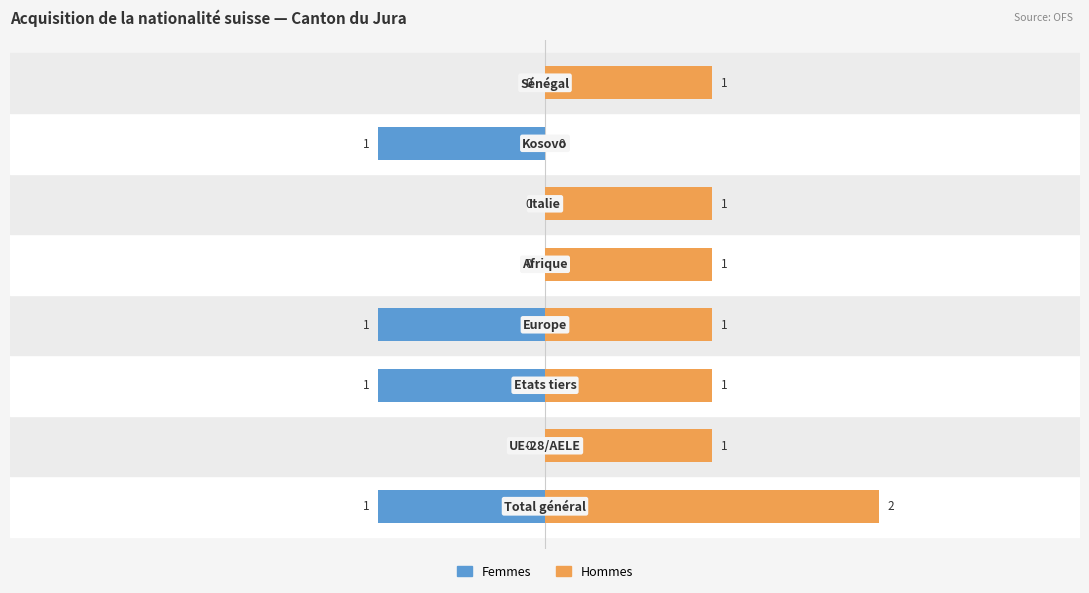

What is the sum of all Hommes values?

8